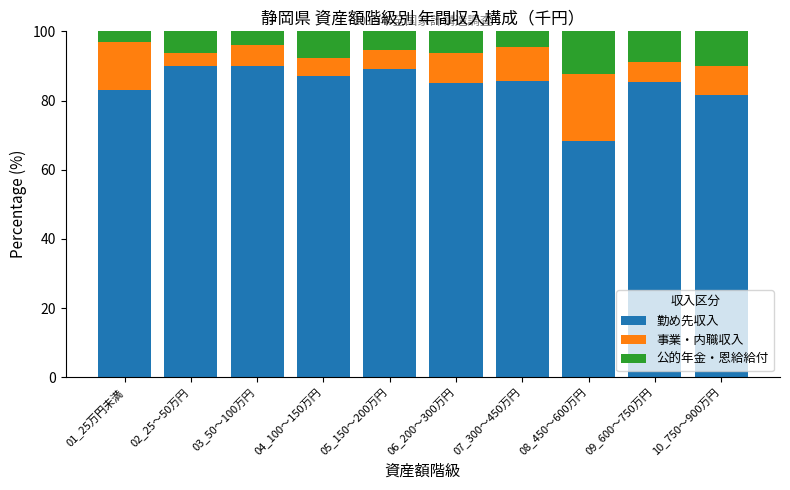

What are all the series names shown in the legend?

勤め先収入, 事業・内職収入, 公的年金・恩給給付